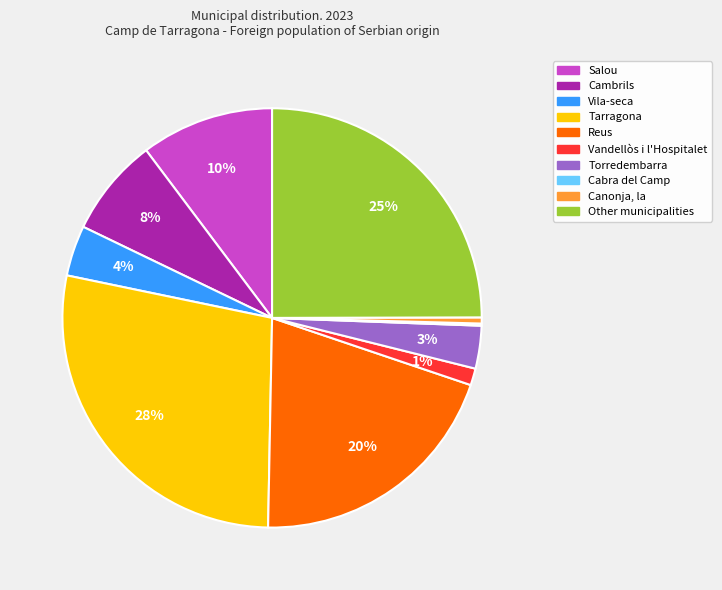

Which category has the biggest portion of the pie?

Tarragona